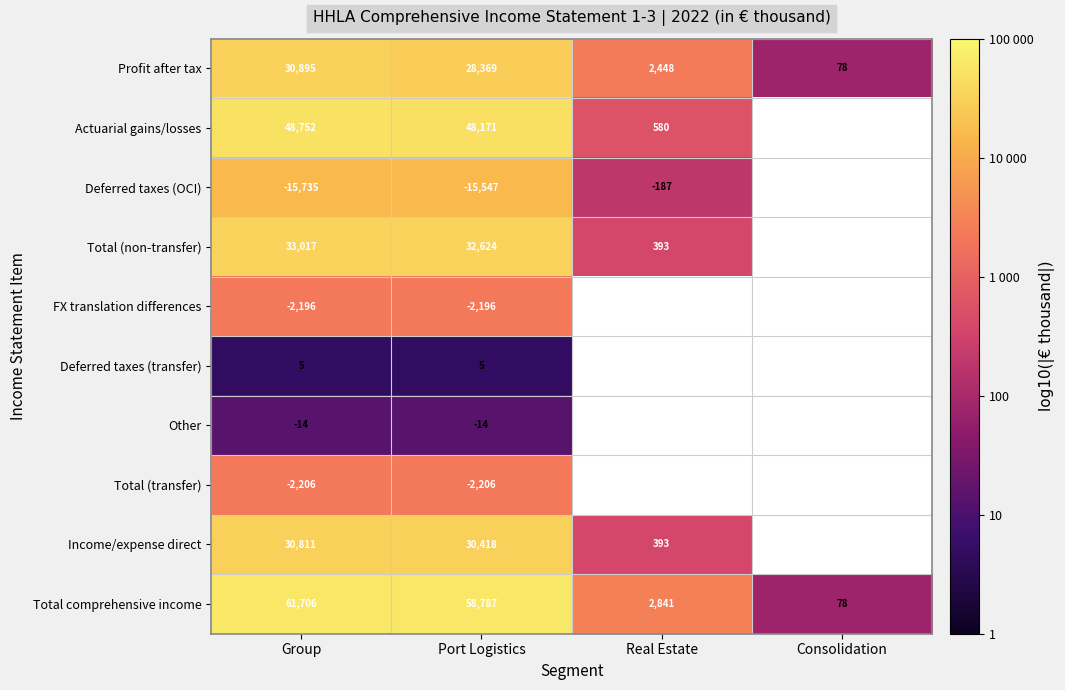

Rank the categories by Profit after tax value from lowest to highest.

Consolidation, Real Estate, Port Logistics, Group